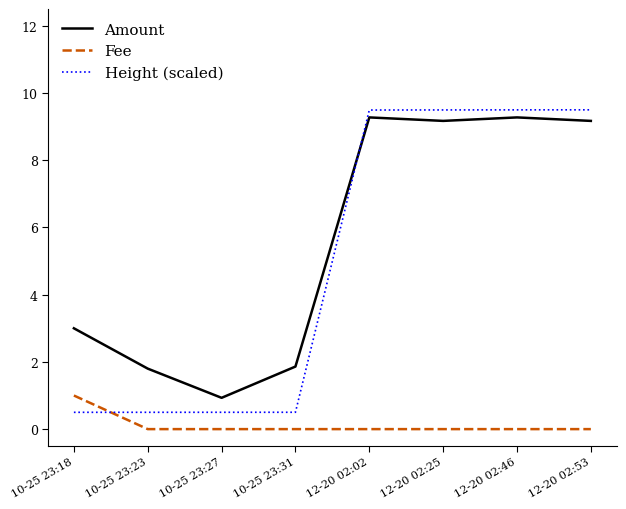

At 10-25 23:23, list the series in order from largest to smallest.

Amount, Height (scaled), Fee